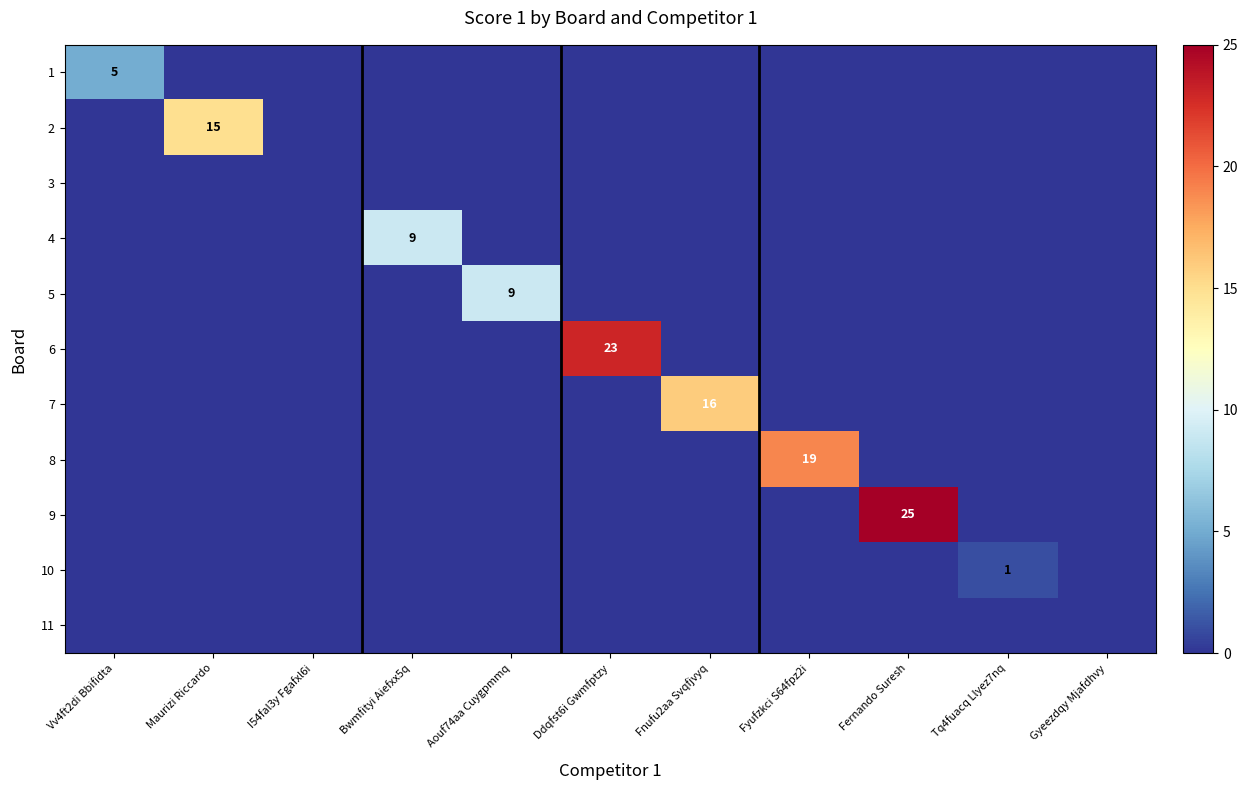

True or false: 1 has a value of 1 at Vv4ft2di Bbifidta.

False